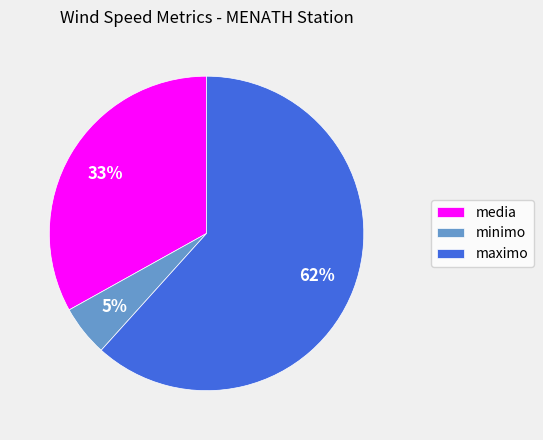

What is the largest slice in the pie chart?

maximo